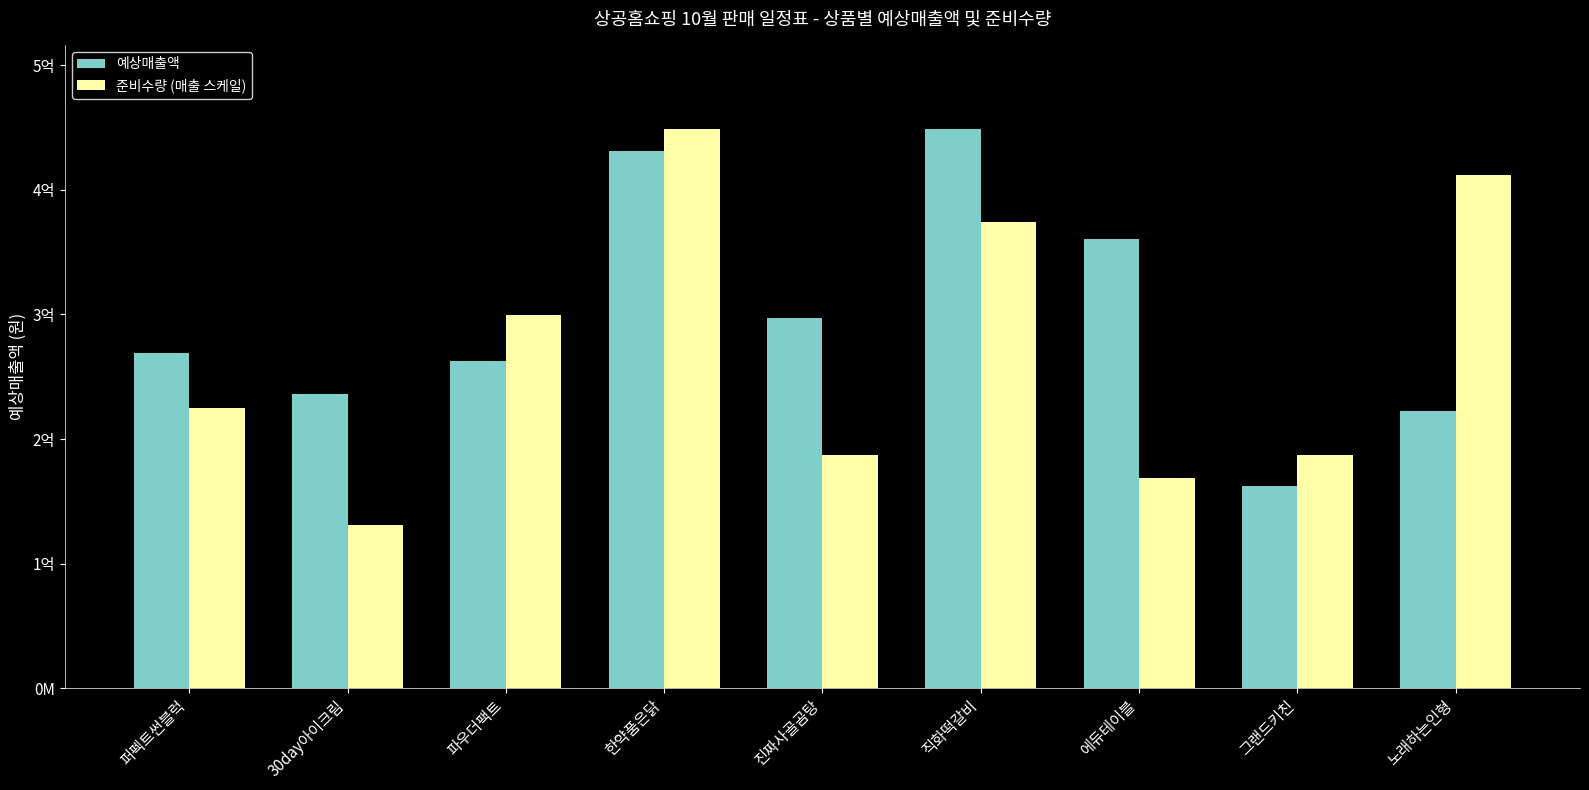

Between 진짜사골곰탕 and 노래하는인형, which is larger?

진짜사골곰탕